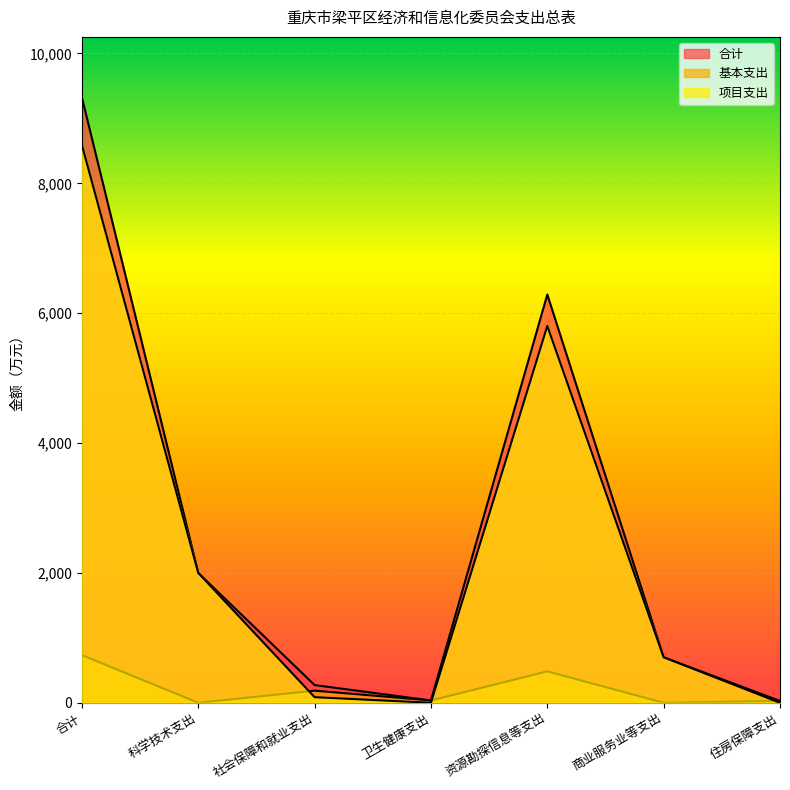

Rank the categories by 项目支出 value from highest to lowest.

合计, 资源勘探信息等支出, 科学技术支出, 商业服务业等支出, 社会保障和就业支出, 卫生健康支出, 住房保障支出